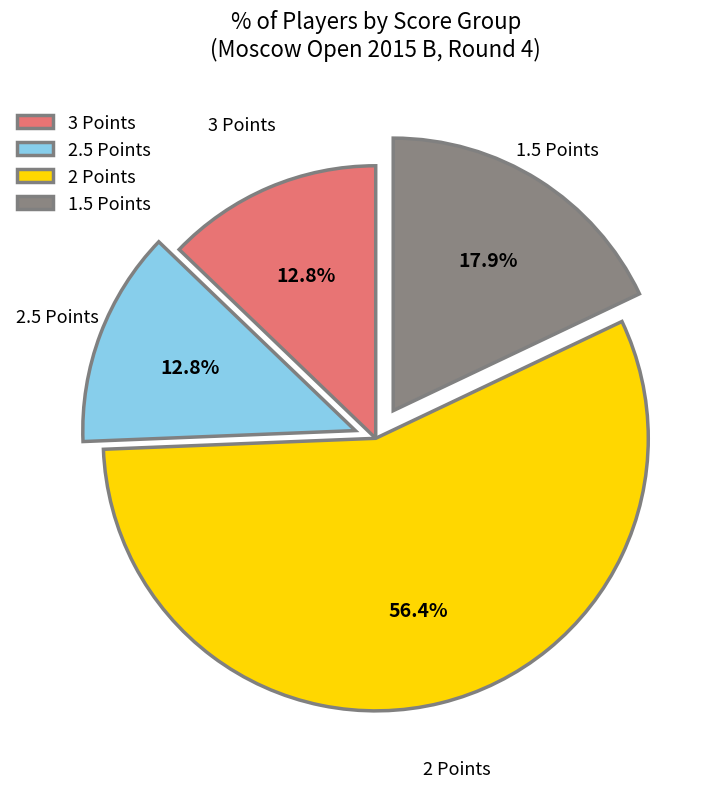

How much of the chart is everything except 1.5 Points?

82.1%